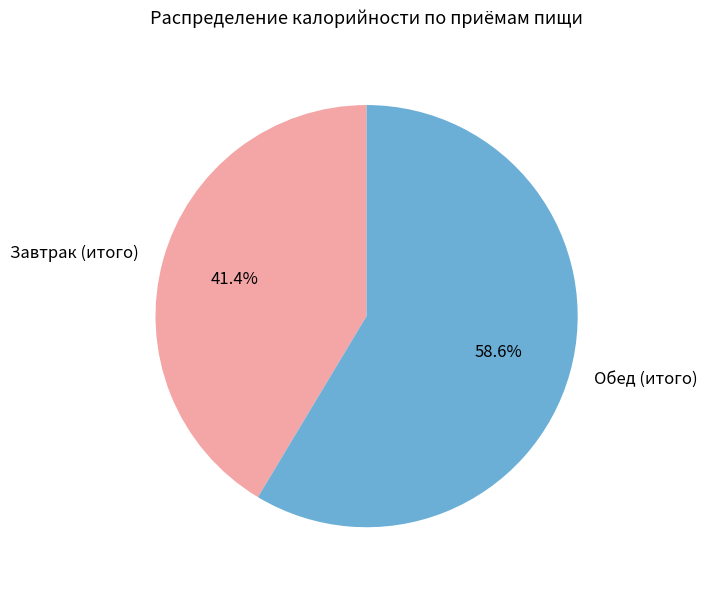

Is there a majority slice in this chart?

Yes